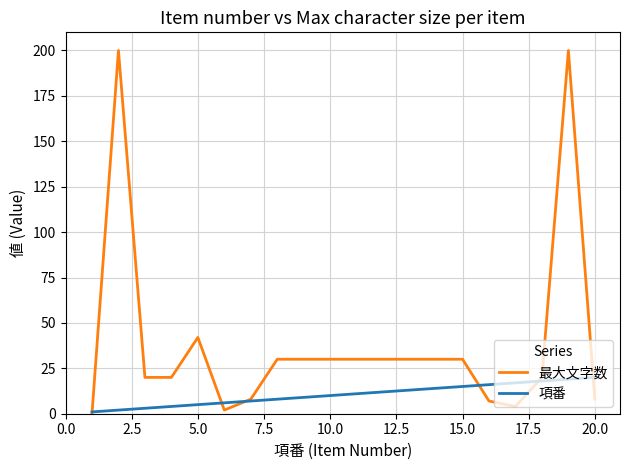

Rank the series by their average value, from highest to lowest.

最大文字数, 項番